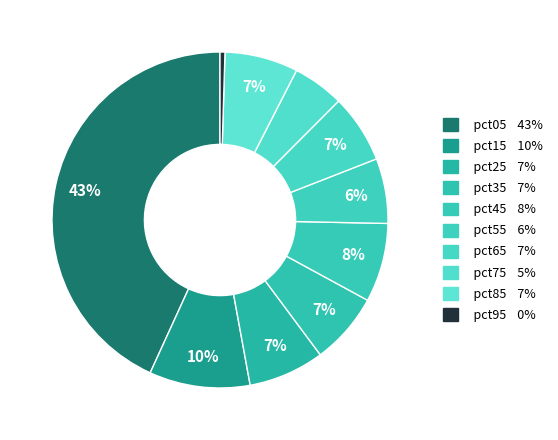

Which slice is the largest?

pct05